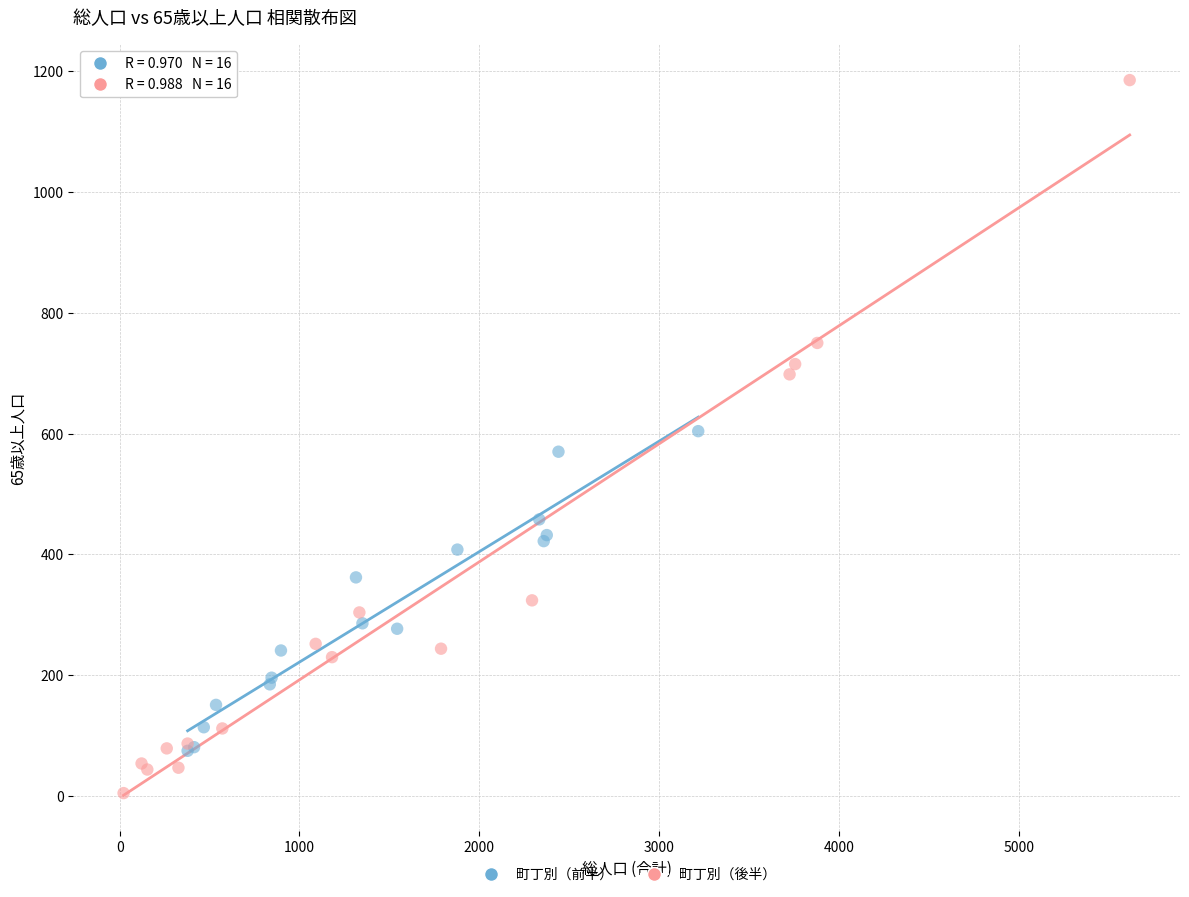

Which series has the largest Y range (max minus min)?

町丁別（後半）